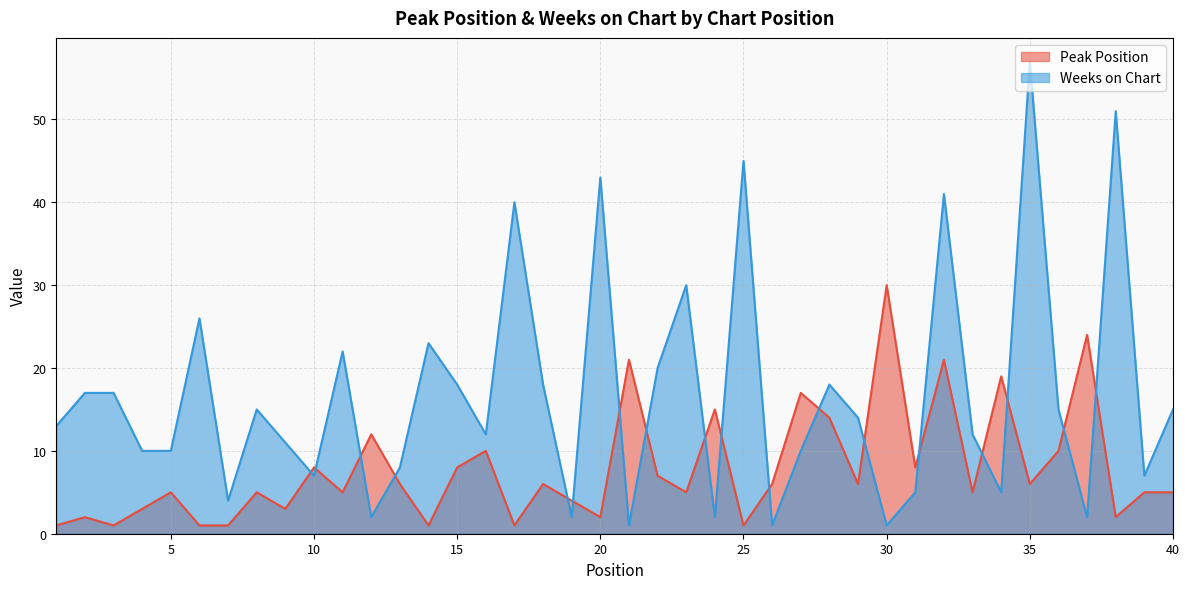

Reading left to right, extract all data points from this chart.

Peak Position: 1=1	2=2	3=1	4=3	5=5	6=1	7=1	8=5	9=3	10=8	11=5	12=12	13=6	14=1	15=8	16=10	17=1	18=6	19=4	20=2	21=21	22=7	23=5	24=15	25=1	26=6	27=17	28=14	29=6	30=30	31=8	32=21	33=5	34=19	35=6	36=10	37=24	38=2	39=5	40=5
Weeks on Chart: 1=13	2=17	3=17	4=10	5=10	6=26	7=4	8=15	9=11	10=7	11=22	12=2	13=8	14=23	15=18	16=12	17=40	18=18	19=2	20=43	21=1	22=20	23=30	24=2	25=45	26=1	27=10	28=18	29=14	30=1	31=5	32=41	33=12	34=5	35=57	36=15	37=2	38=51	39=7	40=15